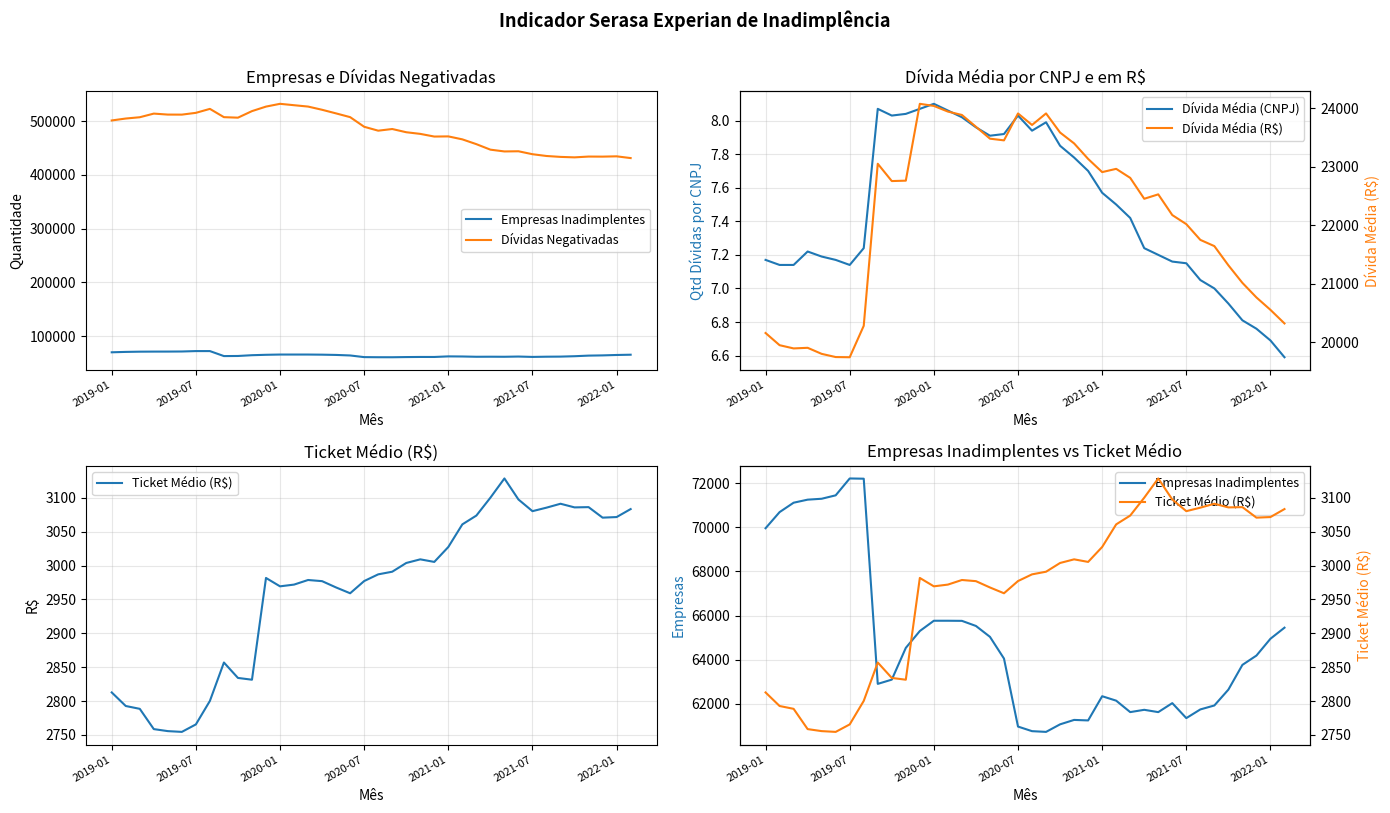

What are all the series names shown in the legend?

Empresas Inadimplentes, Dívidas Negativadas, Dívida Média (CNPJ), Ticket Médio (R$), Dívida Média (R$)